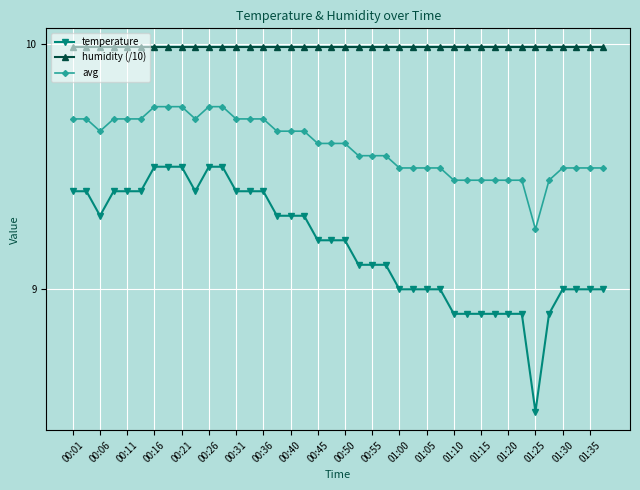

Rank the series by their average value, from lowest to highest.

temperature, avg, humidity (/10)